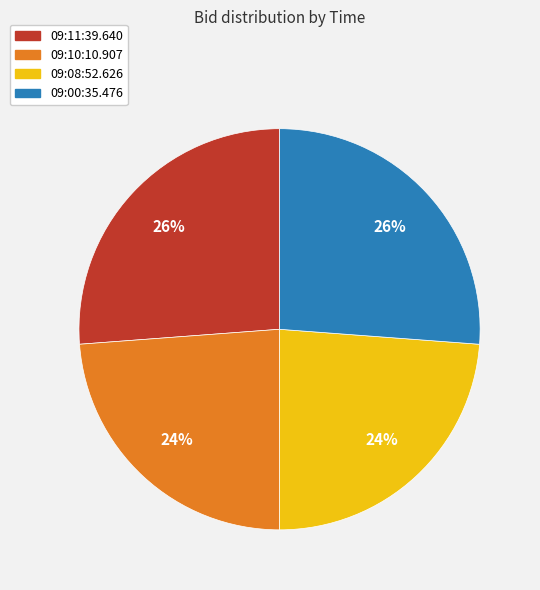

The 09:11:39.640 slice represents 26% of the pie. True or false?

True